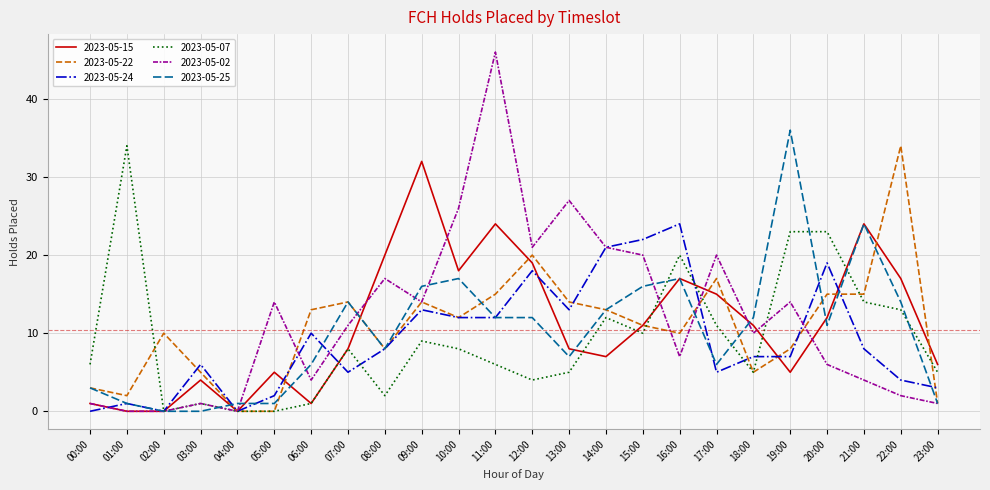

Which series has the largest total across all categories?

2023-05-02